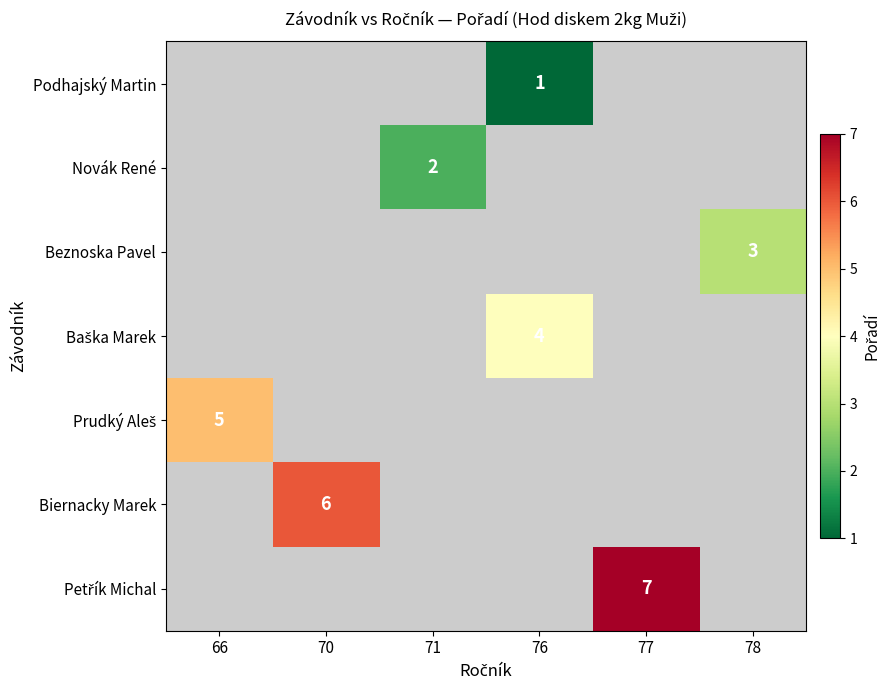

The value of Podhajský Martin at 76 is 2. True or false?

False